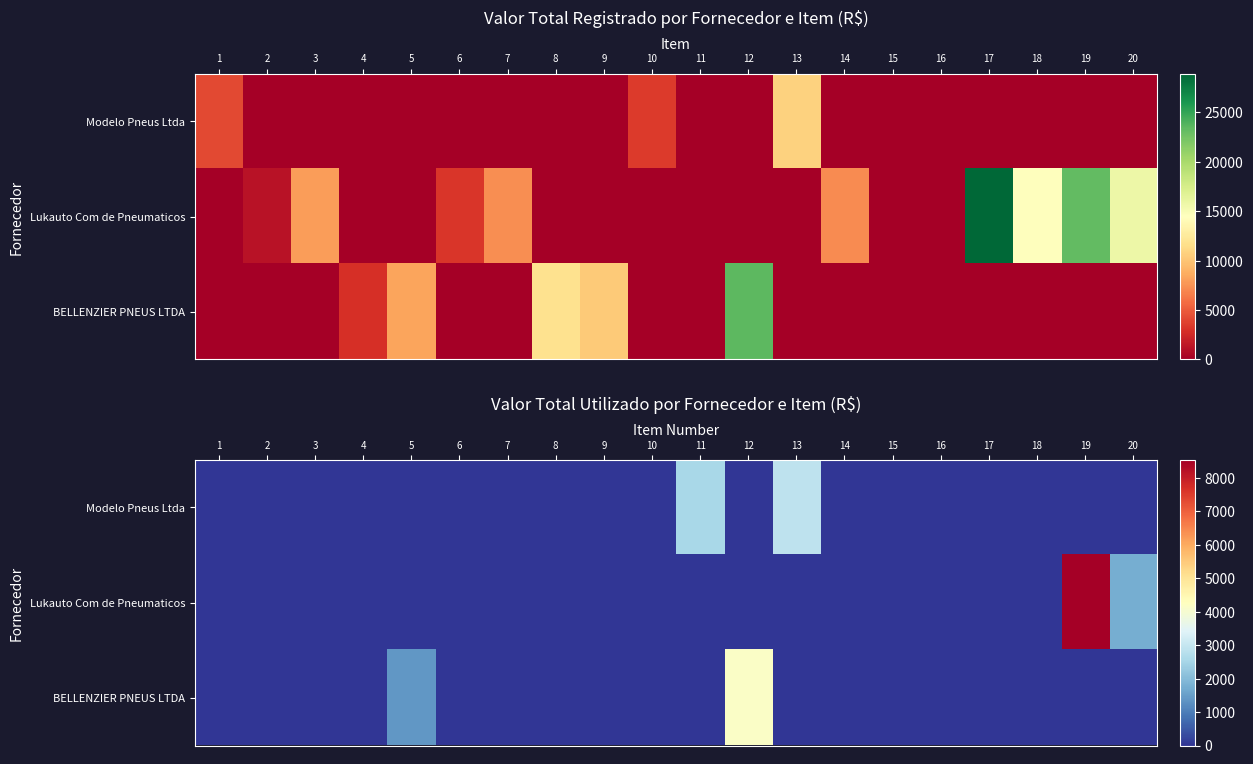

Is the value of Lukauto Com de Pneumaticos at 16 greater than the value of Modelo Pneus Ltda at 1?

No